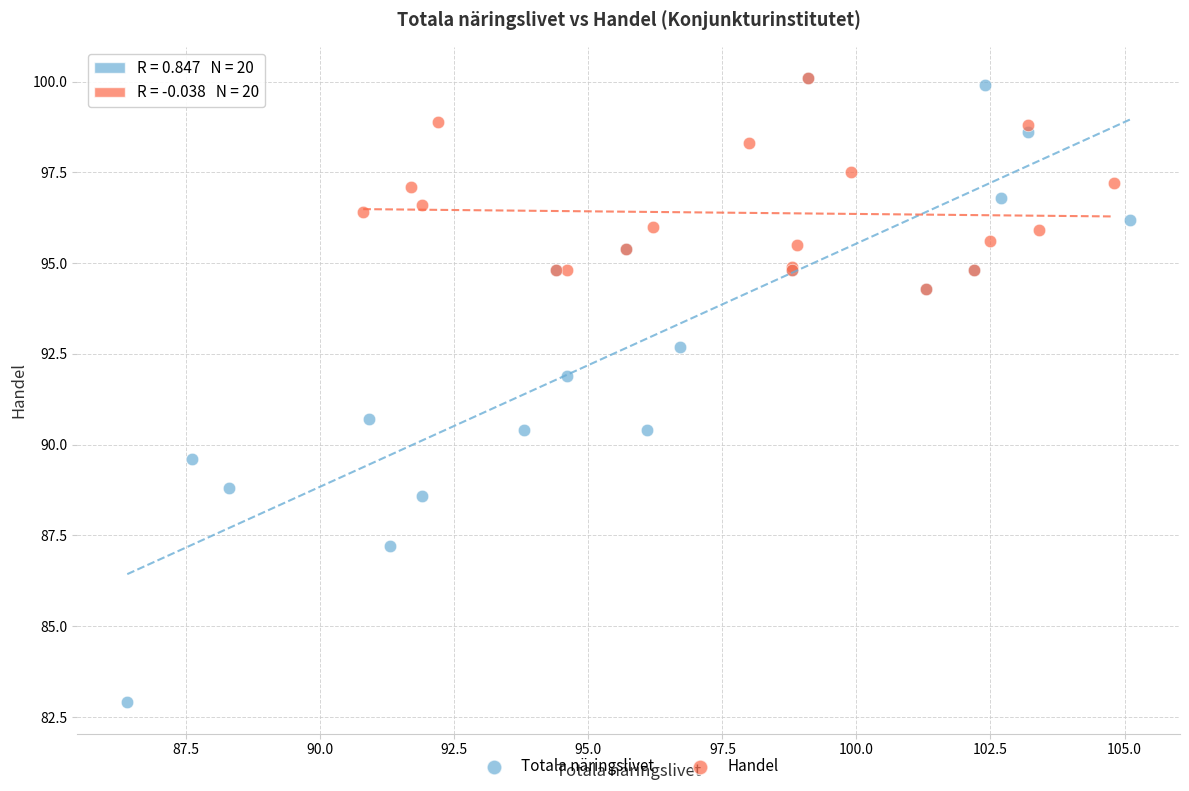

Which series has the largest Y range (max minus min)?

Totala näringslivet